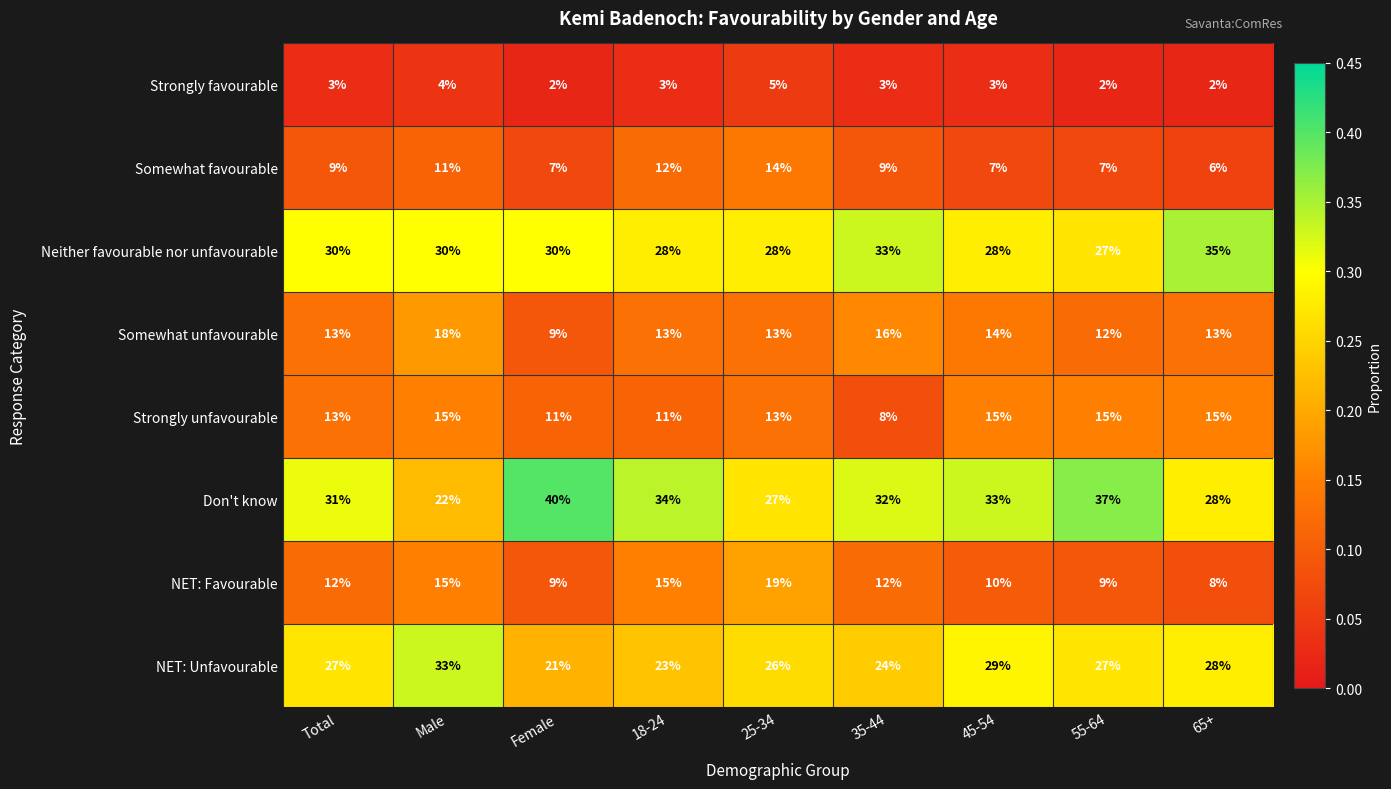

What is the difference between the maximum and minimum values in the Strongly unfavourable series?

7